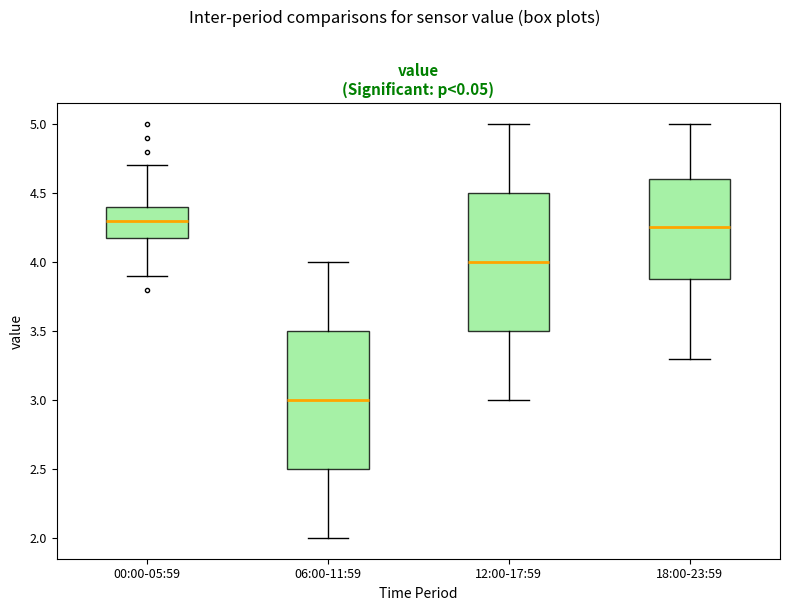

Reading left to right, read every box against the y-axis: the position of its median line, the range the box covers, and the ends of its whiskers. The values are not printed on the chart, so give them approximately, as read against the axis.

00:00-05:59: median 4.30, box 4.20 to 4.40, whiskers 3.90 to 4.70
06:00-11:59: median 3.00, box 2.50 to 3.50, whiskers 2.00 to 4.00
12:00-17:59: median 4.00, box 3.50 to 4.50, whiskers 3.00 to 5.00
18:00-23:59: median 4.25, box 3.90 to 4.60, whiskers 3.30 to 5.00